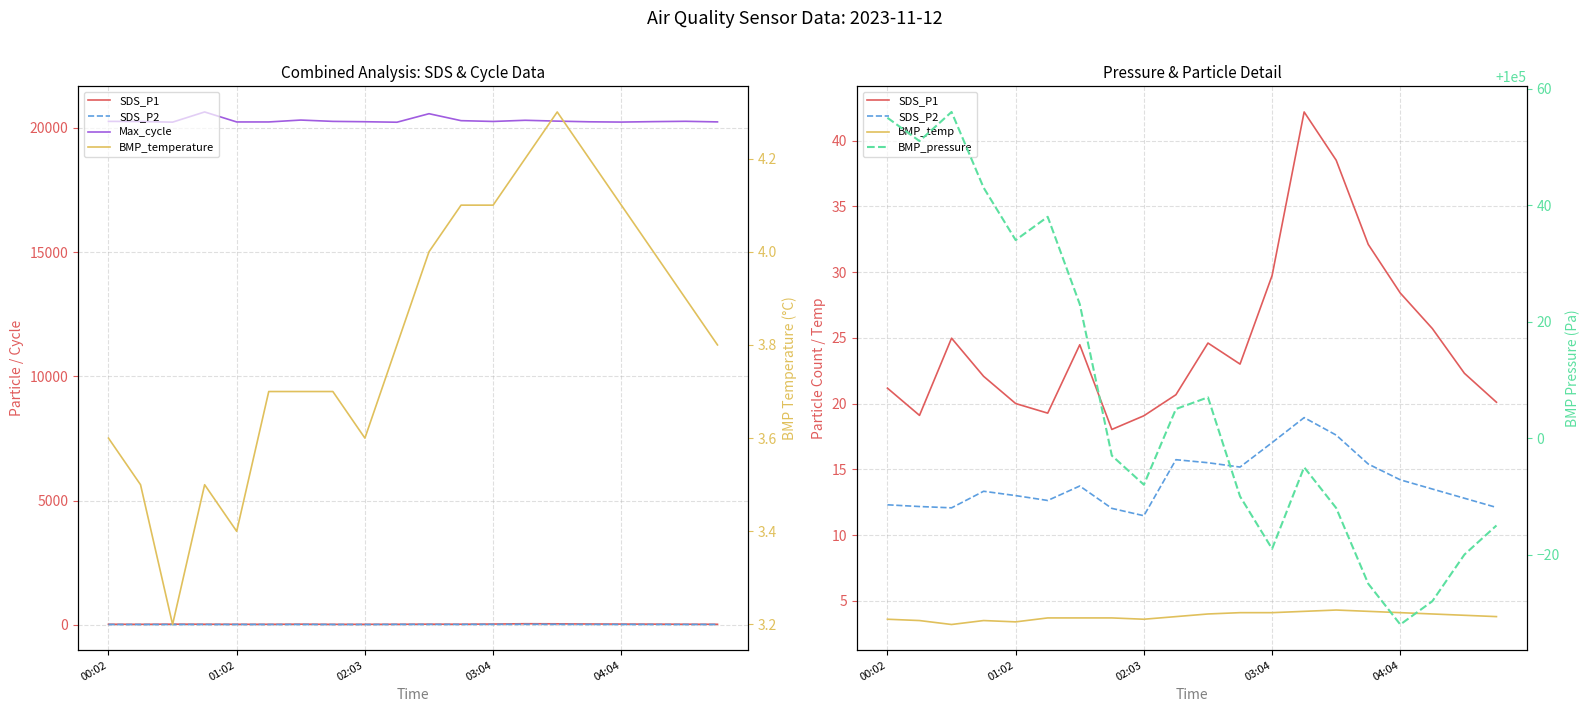

What is the total value across all series at 7?

120292.5